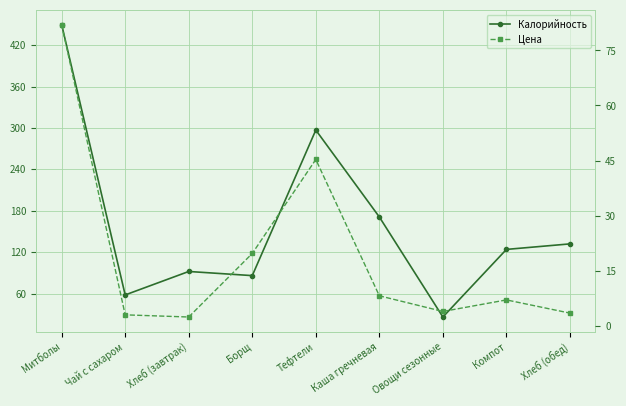

Reading left to right, list all the values displayed in this chart.

Калорийность: Митболы=450.0	Чай с сахаром=58.0	Хлеб (завтрак)=92.0	Борщ=86.0	Тефтели=297.0	Каша гречневая=171.0	Овощи сезонные=26.0	Компот=124.0	Хлеб (обед)=132.0
Цена: Митболы=82.1	Чай с сахаром=2.9	Хлеб (завтрак)=2.4	Борщ=19.7	Тефтели=45.3	Каша гречневая=8.1	Овощи сезонные=3.9	Компот=7.0	Хлеб (обед)=3.4